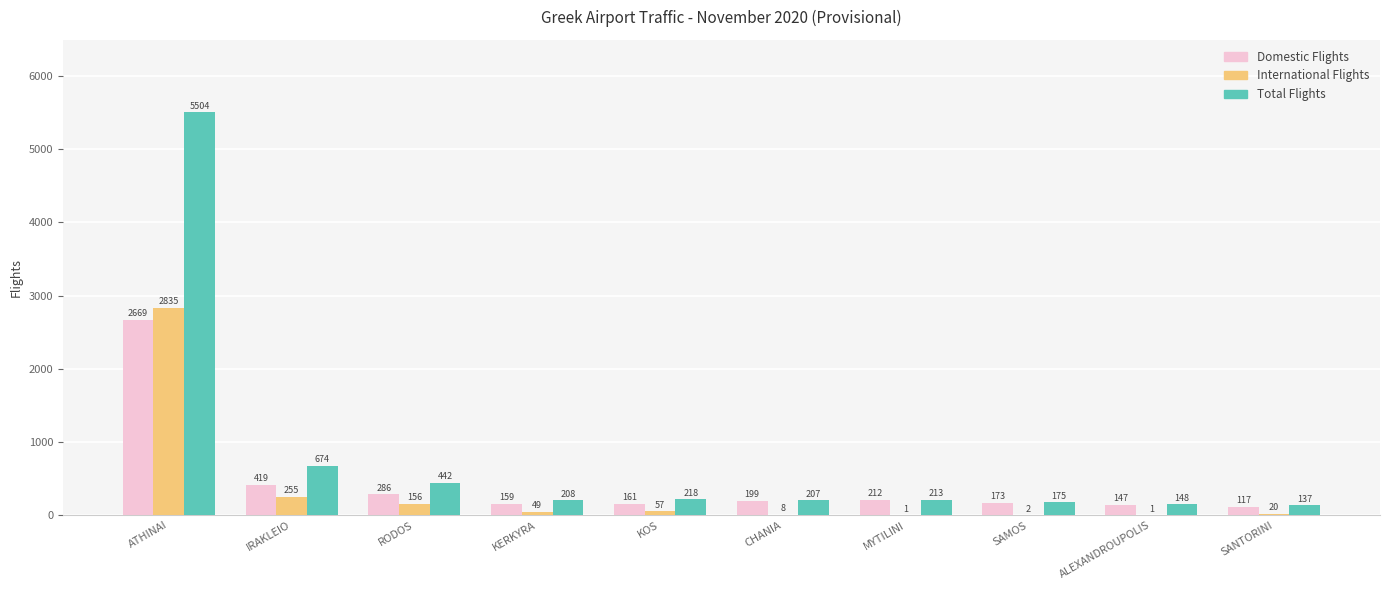

Where does the Total Flights series first go above 213?

ATHINAI